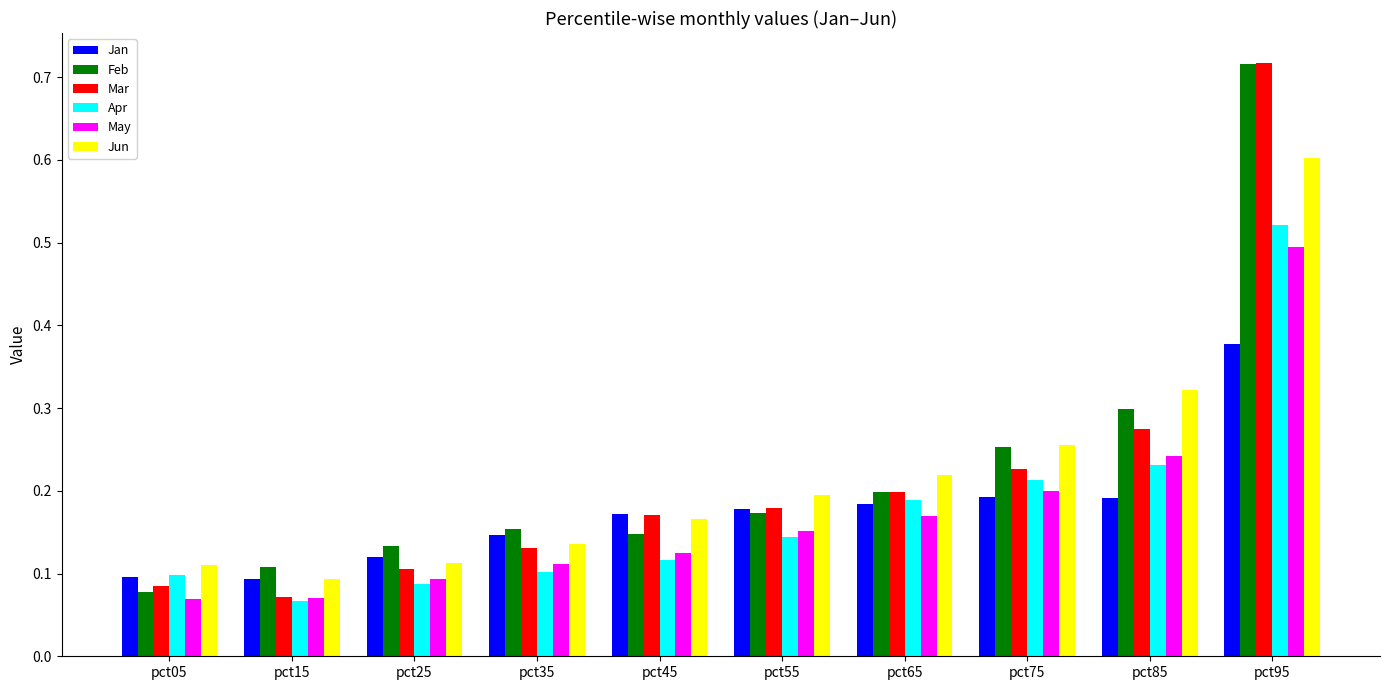

At which label does Jun reach its peak?

pct95